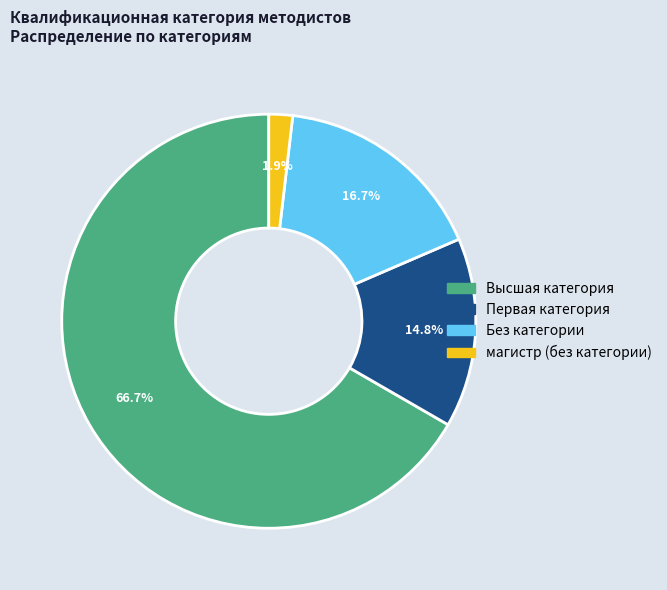

What is the total percentage of Без категории and Высшая категория?

83.3%